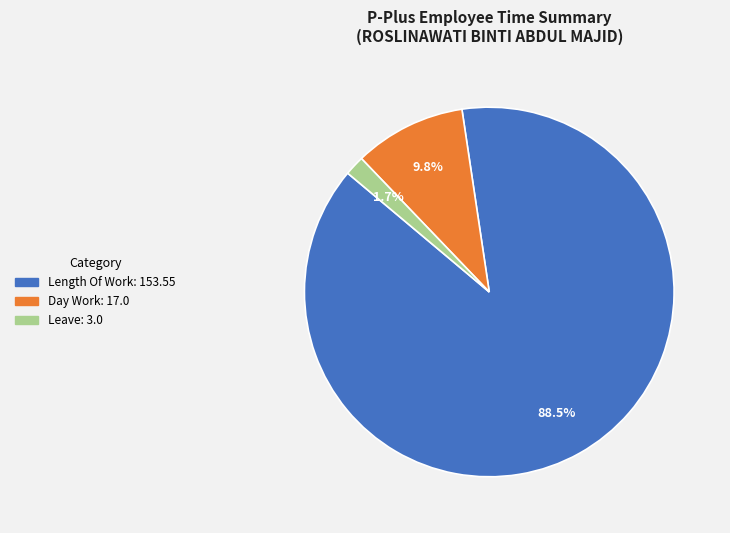

Is there a majority slice in this chart?

Yes